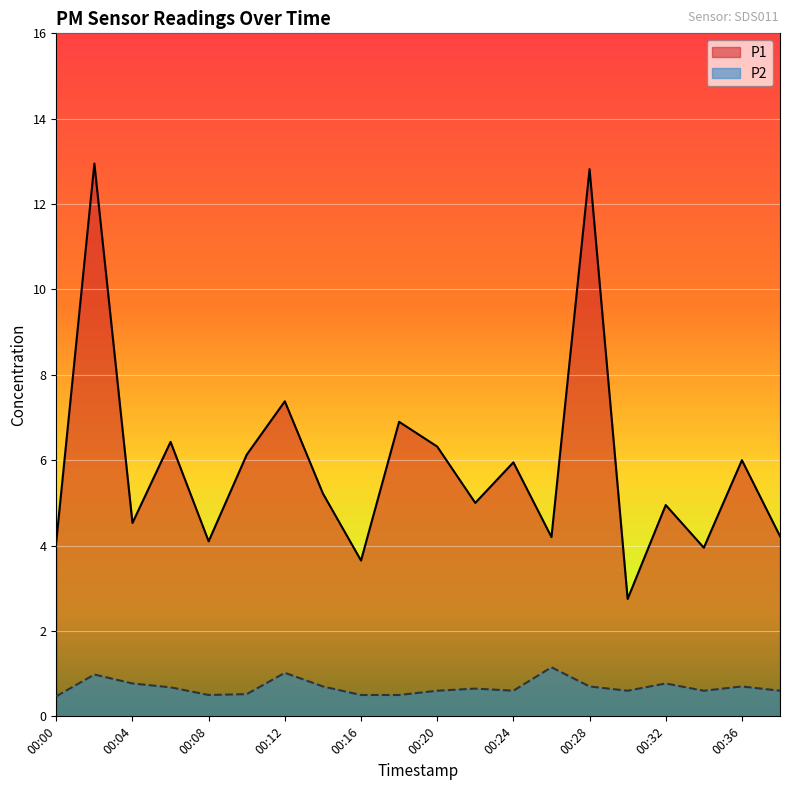

Reading left to right, list all the values displayed in this chart.

P1: 00:00=4.1	00:02=12.9	00:04=4.5	00:06=6.4	00:08=4.1	00:10=6.1	00:12=7.4	00:14=5.2	00:16=3.6	00:18=6.9	00:20=6.3	00:22=5.0	00:24=6.0	00:26=4.2	00:28=12.8	00:30=2.8	00:32=5.0	00:34=4.0	00:36=6.0	00:38=4.2
P2: 00:00=0.5	00:02=1.0	00:04=0.8	00:06=0.7	00:08=0.5	00:10=0.5	00:12=1.0	00:14=0.7	00:16=0.5	00:18=0.5	00:20=0.6	00:22=0.7	00:24=0.6	00:26=1.1	00:28=0.7	00:30=0.6	00:32=0.8	00:34=0.6	00:36=0.7	00:38=0.6